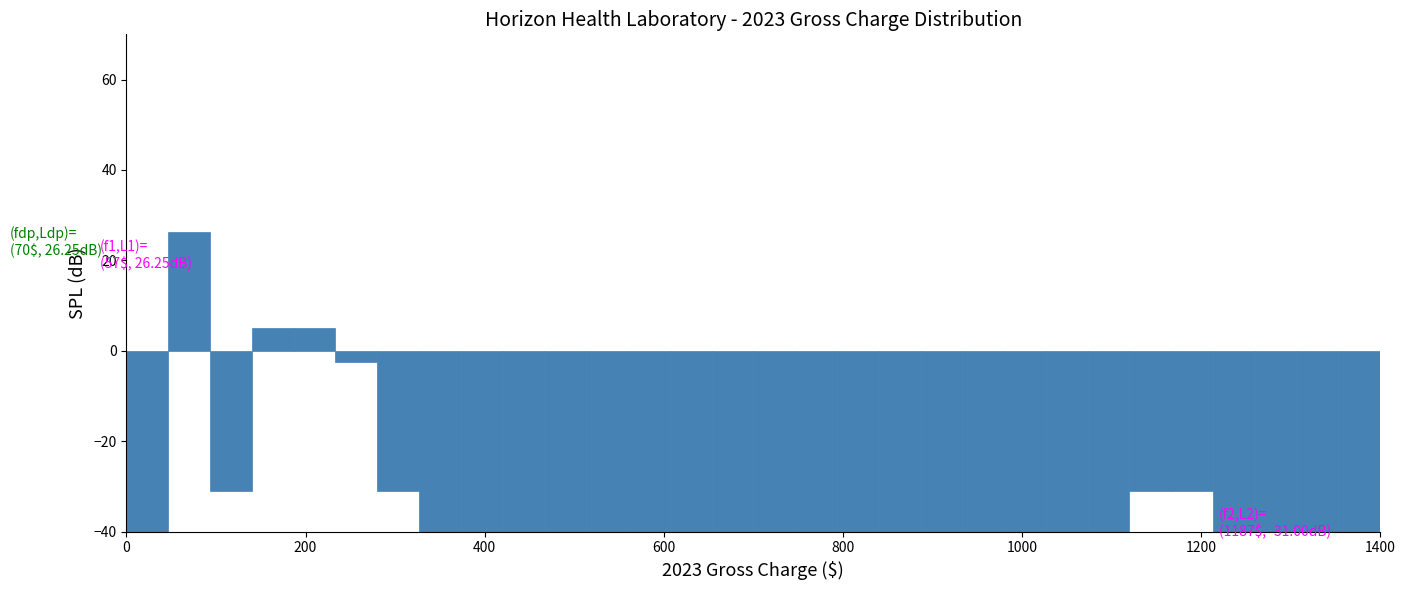

Read against the x-axis, roughly where is the centre of the tallest bar?

80